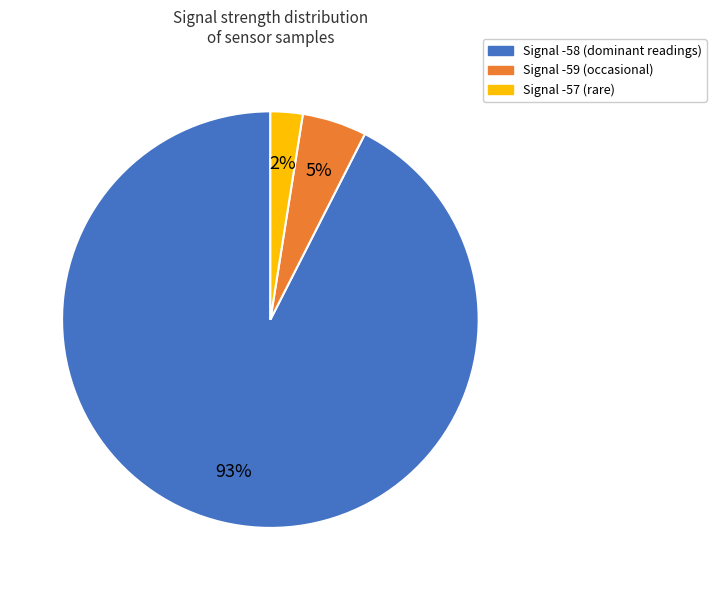

Does any single category account for the majority?

Yes